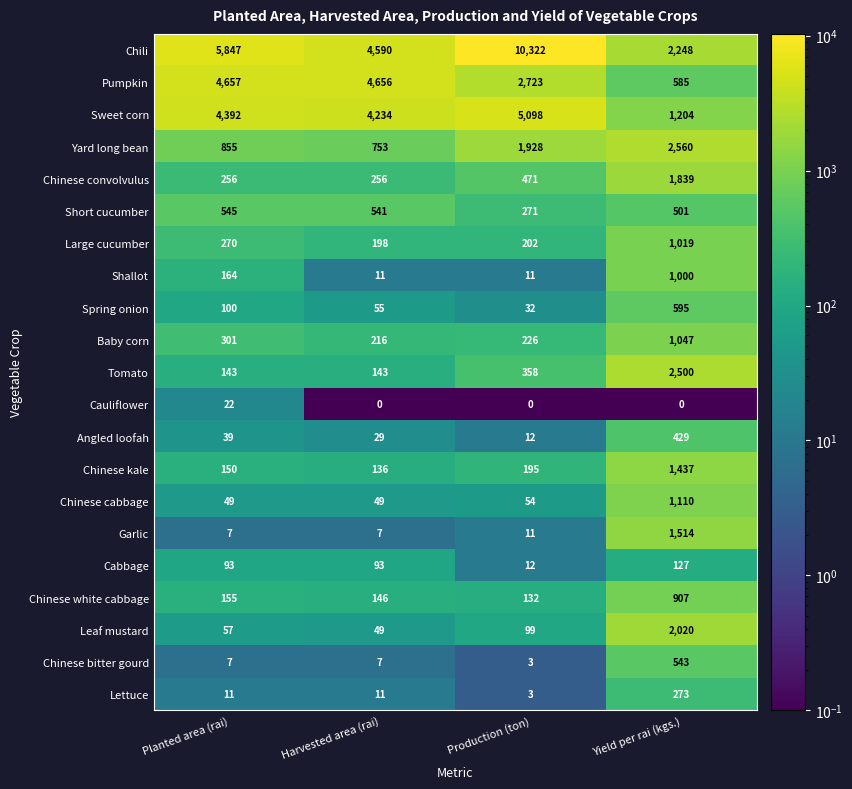

What is the sum of the Chinese cabbage values at Planted area (rai) and Harvested area (rai)?

98